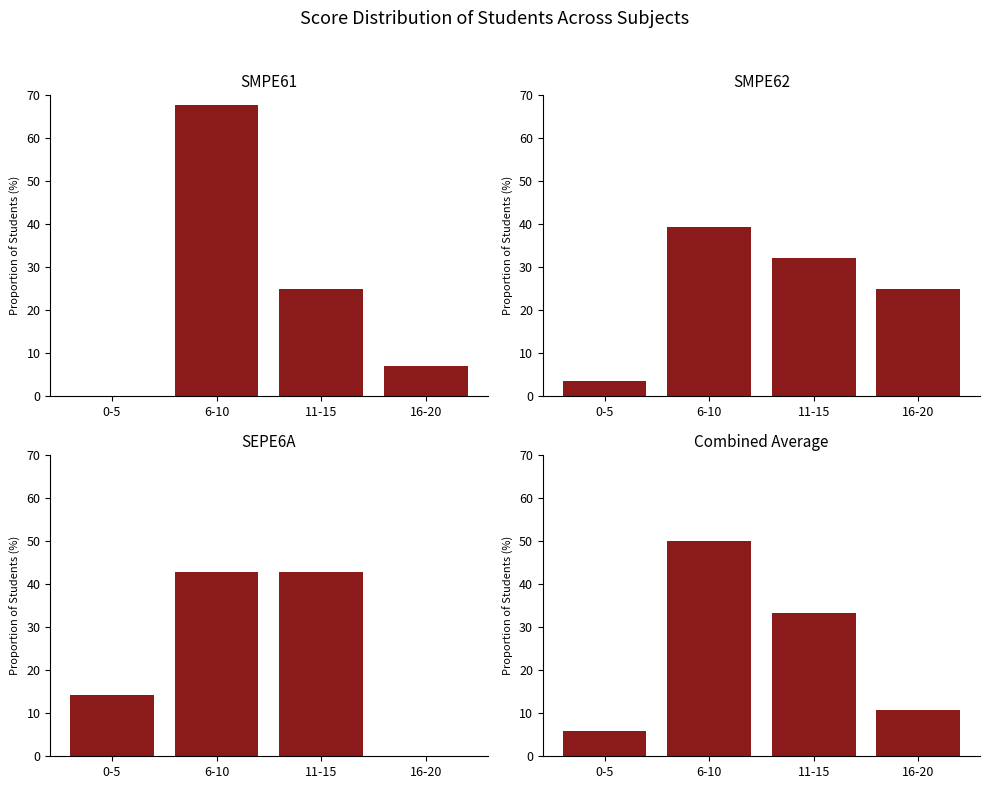

The value of SMPE61 at 11-15 is 25.0. True or false?

True